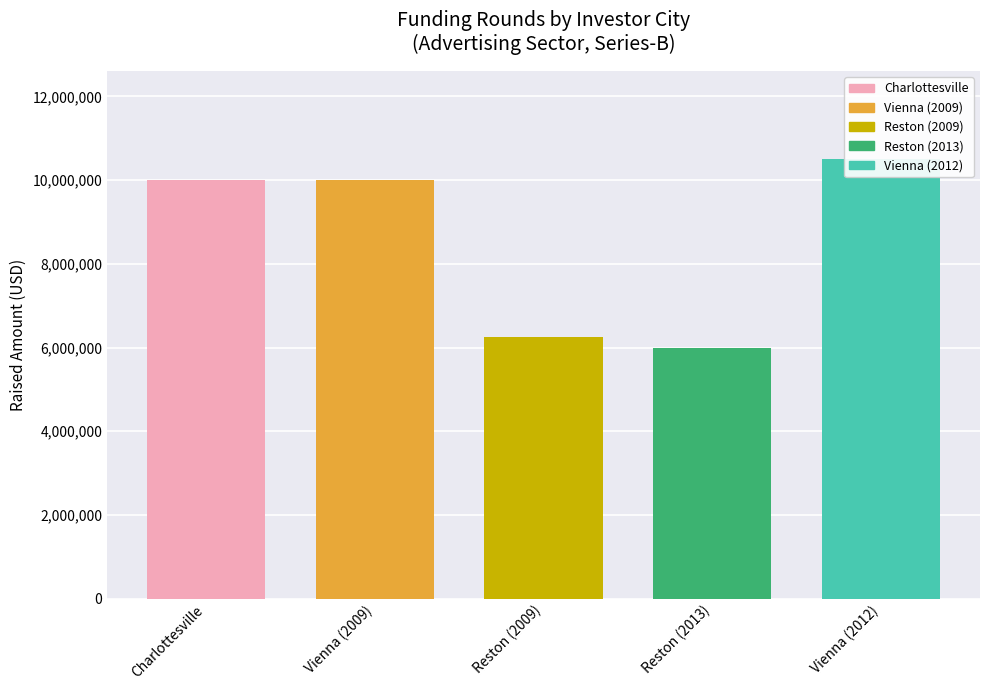

Reading left to right, extract all data points from this chart.

Charlottesville=10000000	Vienna=10000000	Reston=6250000	Reston=6000000	Vienna=10500000